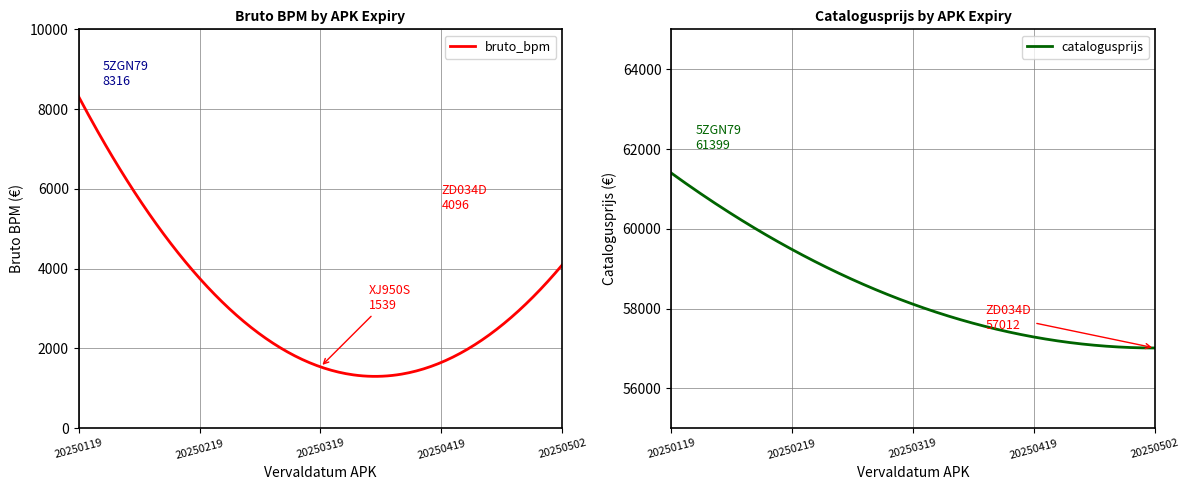

List the series in order of their overall mean, lowest first.

bruto_bpm, catalogusprijs